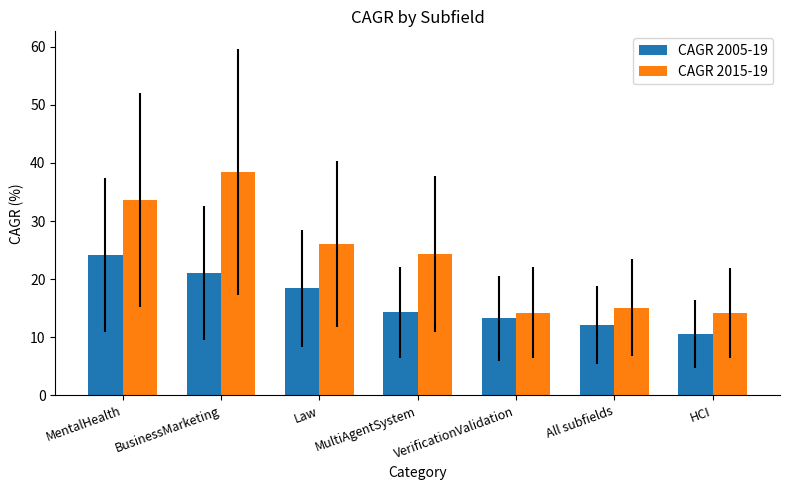

What is the label of the 3rd bar from the left?

Law